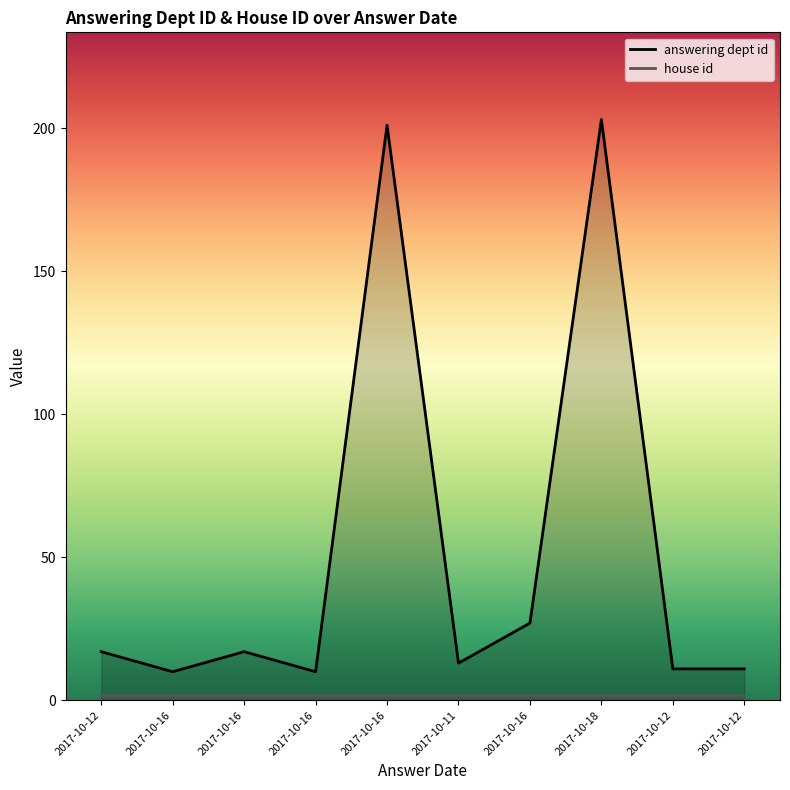

List the labels in order of value, largest first.

2017-10-18, 2017-10-16, 2017-10-16, 2017-10-12, 2017-10-16, 2017-10-11, 2017-10-12, 2017-10-12, 2017-10-16, 2017-10-16